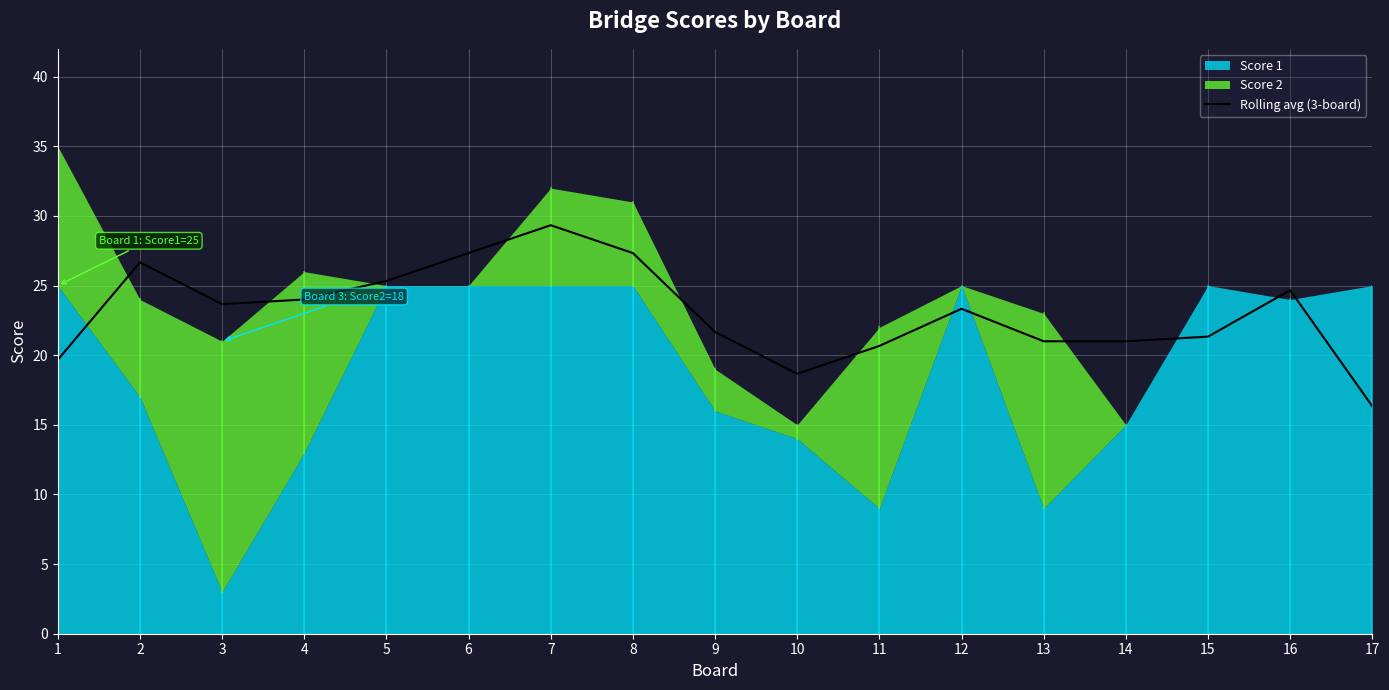

Which has a higher value, 7 or 11?

7